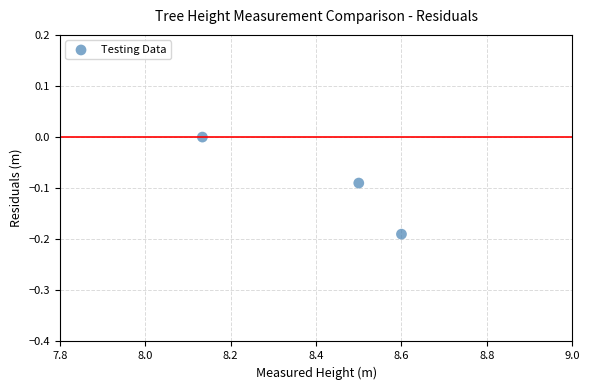

What is the average X value?

8.4